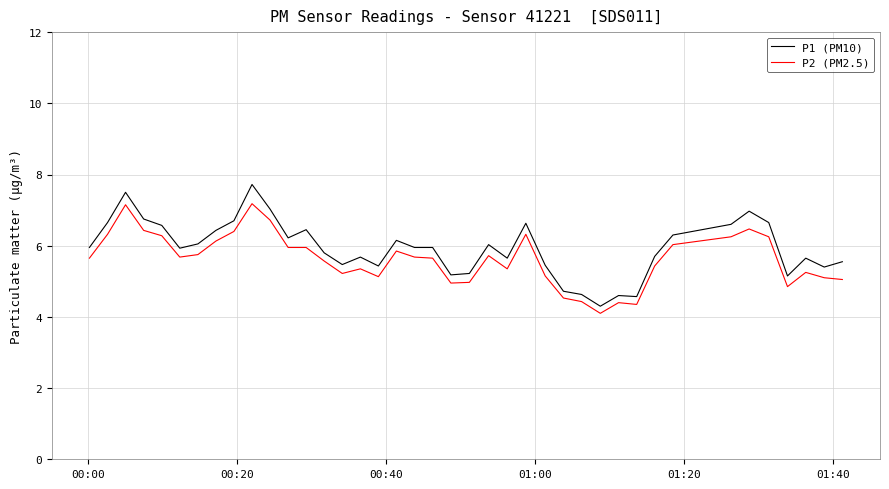

What is the highest value of the P1 (PM10) series?

7.7